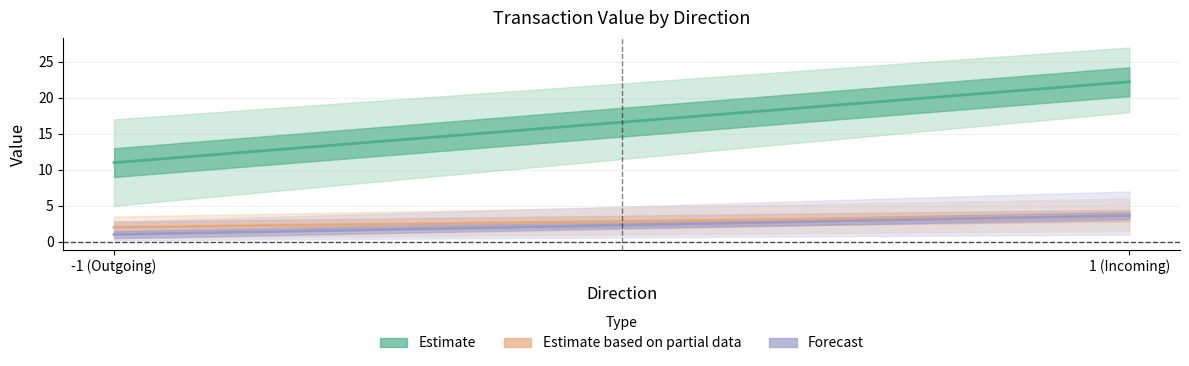

Rank the series by their maximum value, from highest to lowest.

Estimate, Estimate based on partial data, Forecast